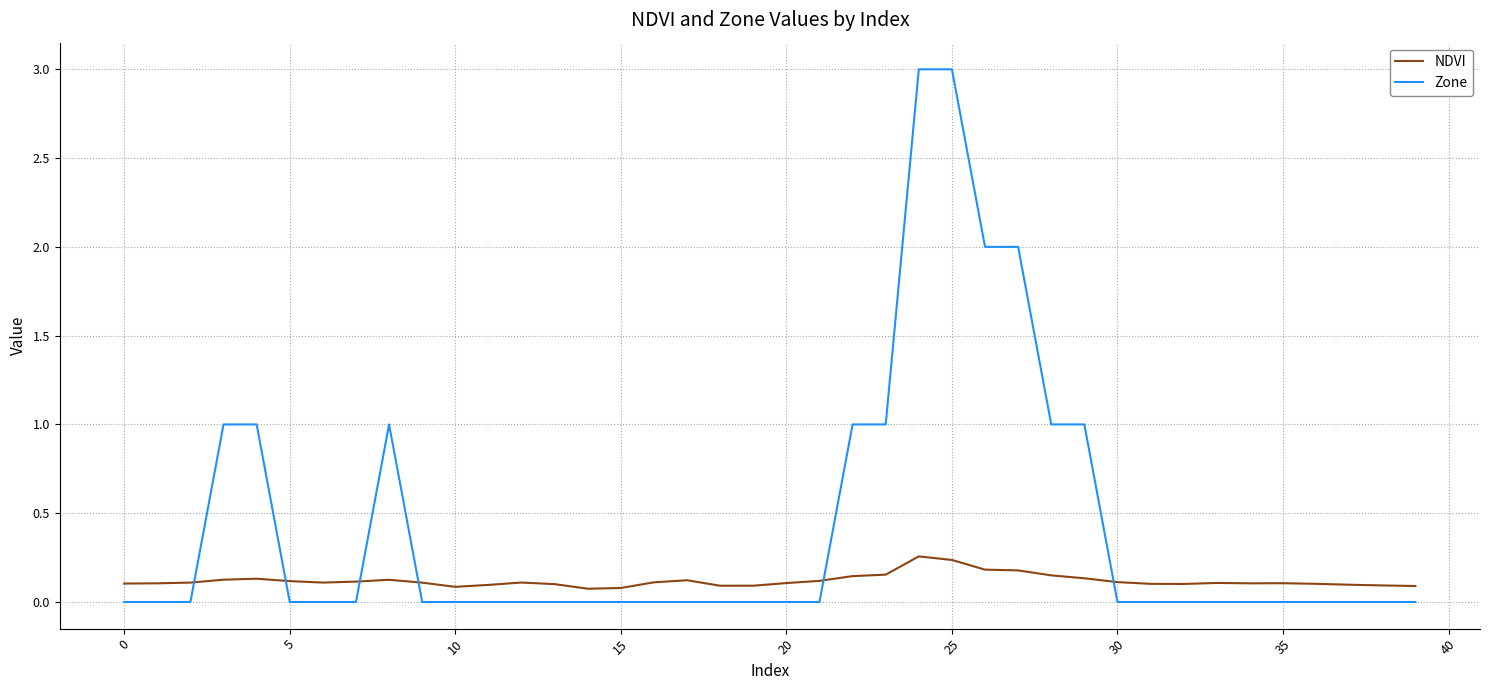

Is this an area chart (filled region under the line)?

No